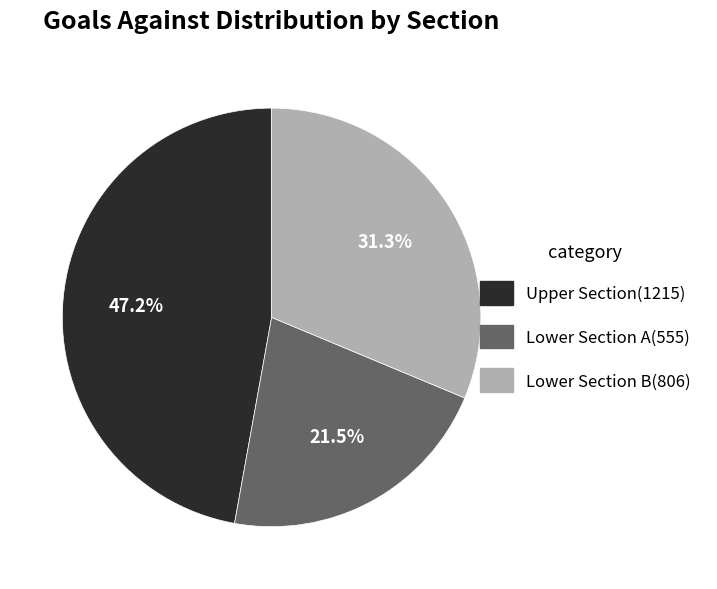

Is the sum of Upper Section(1215) and Lower Section B(806) greater than half?

Yes